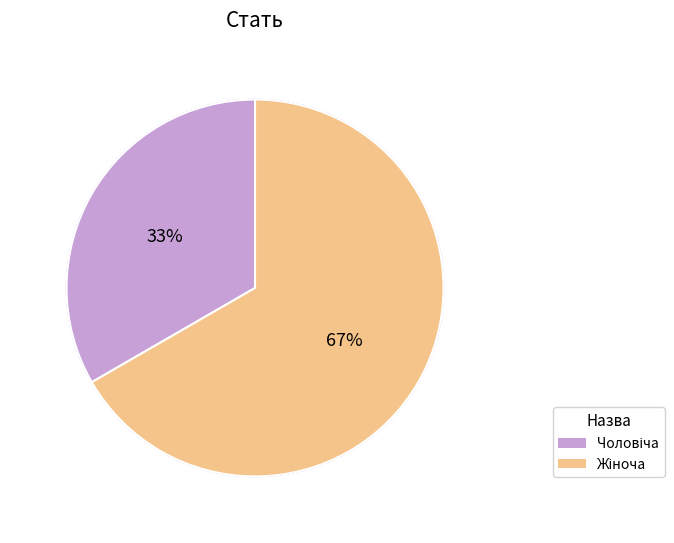

To the nearest percent, what portion does Жіноча represent?

67%